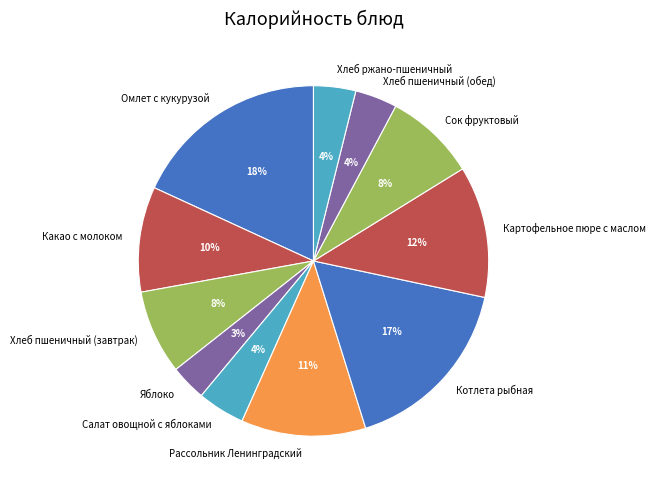

Do Какао с молоком and Хлеб пшеничный (завтрак) together represent more than half of the pie?

No